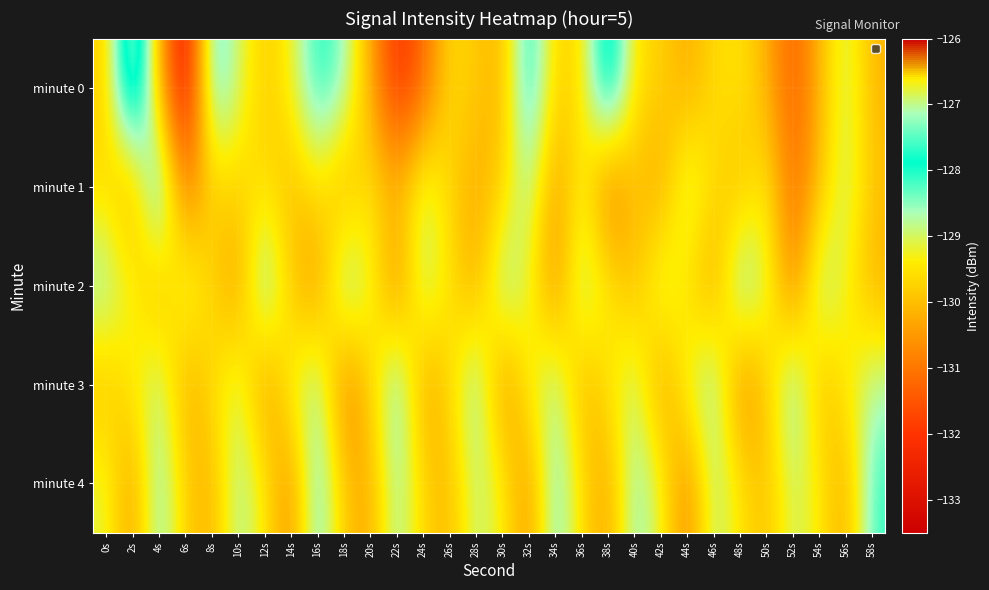

Reading right to left, extract all data points from this chart.

minute 0: 58s=-130.1	56s=-128.9	54s=-130.1	52s=-131.4	50s=-130.2	48s=-129.5	46s=-129.6	44s=-130.3	42s=-129.7	40s=-129.5	38s=-127.1	36s=-129.5	34s=-129.8	32s=-127.7	30s=-130.1	28s=-129.9	26s=-129.6	24s=-131.2	22s=-132.2	20s=-130.2	18s=-128.5	16s=-127.9	14s=-129.3	12s=-129.9	10s=-129.0	8s=-128.0	6s=-133.1	4s=-130.0	2s=-126.5	0s=-129.8
minute 1: 58s=-129.9	56s=-128.8	54s=-130.0	52s=-131.2	50s=-129.3	48s=-130.1	46s=-129.7	44s=-128.8	42s=-130.4	40s=-129.9	38s=-131.1	36s=-129.2	34s=-130.5	32s=-128.6	30s=-129.8	28s=-130.3	26s=-129.7	24s=-128.9	22s=-130.1	20s=-129.5	18s=-130.3	16s=-129.5	14s=-130.0	12s=-129.6	10s=-129.7	8s=-129.8	6s=-131.0	4s=-127.6	2s=-130.4	0s=-129.6
minute 2: 58s=-130.2	56s=-129.3	54s=-128.5	52s=-130.9	50s=-129.0	48s=-128.2	46s=-130.4	44s=-129.6	42s=-128.8	40s=-130.1	38s=-129.4	36s=-128.6	34s=-130.7	32s=-129.2	30s=-128.4	28s=-130.3	26s=-129.5	24s=-128.7	22s=-130.8	20s=-129.1	18s=-128.3	16s=-130.6	14s=-129.9	12s=-128.1	10s=-130.5	8s=-129.7	6s=-128.9	4s=-130.2	2s=-129.3	0s=-128.5
minute 3: 58s=-128.7	56s=-129.4	54s=-130.1	52s=-128.2	50s=-129.9	48s=-130.8	46s=-128.4	44s=-129.1	42s=-130.5	40s=-128.8	38s=-129.5	36s=-130.2	34s=-128.6	32s=-129.3	30s=-130.7	28s=-128.3	26s=-129.7	24s=-130.4	22s=-128.1	20s=-129.8	18s=-130.9	16s=-128.5	14s=-129.2	12s=-130.6	10s=-128.9	8s=-129.6	6s=-130.3	4s=-128.7	2s=-129.4	0s=-130.0
minute 4: 58s=-128.1	56s=-130.3	54s=-129.4	52s=-128.9	50s=-130.0	48s=-129.5	46s=-128.7	44s=-130.8	42s=-129.2	40s=-128.4	38s=-130.4	36s=-129.6	34s=-128.2	32s=-130.6	30s=-129.3	28s=-128.8	26s=-130.1	24s=-129.7	22s=-128.5	20s=-130.3	18s=-129.9	16s=-128.1	14s=-130.7	12s=-129.4	10s=-128.6	8s=-130.2	6s=-129.8	4s=-128.3	2s=-130.5	0s=-129.1